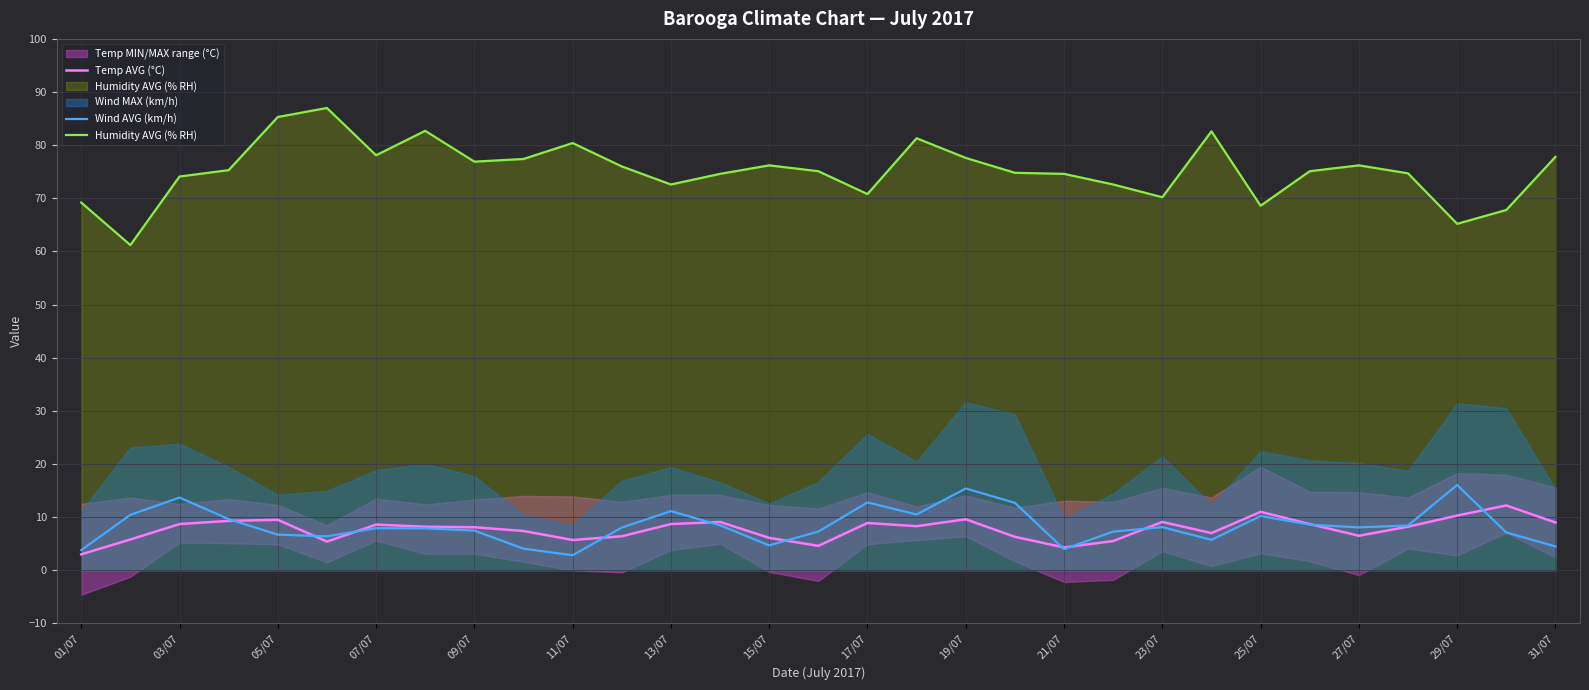

True or false: Wind AVG (km/h) and Humidity AVG (% RH) cross at least once.

False